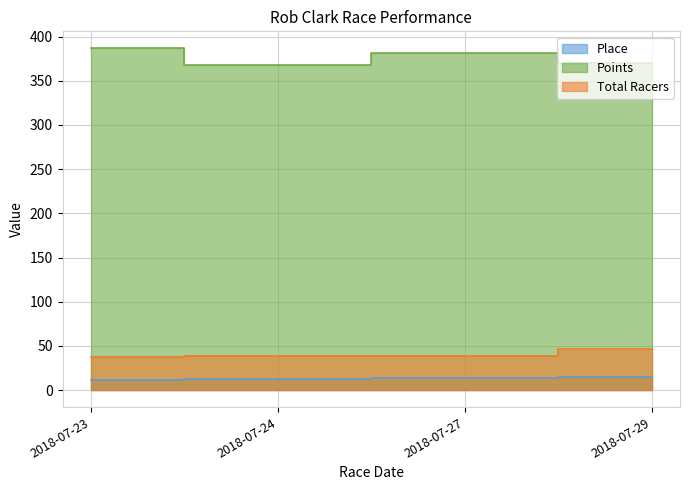

List the labels in order of Total Racers value, smallest first.

2018-07-23, 2018-07-24, 2018-07-27, 2018-07-29